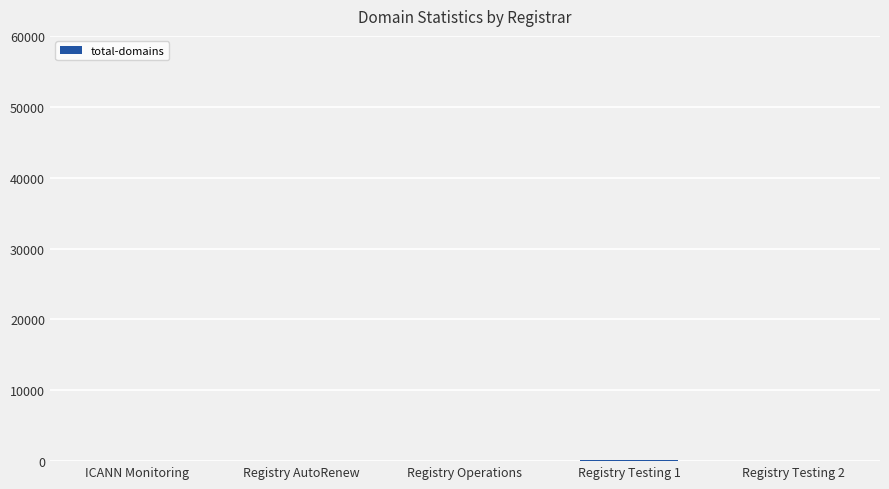

True or false: the data shows 0 at Registry AutoRenew.

True